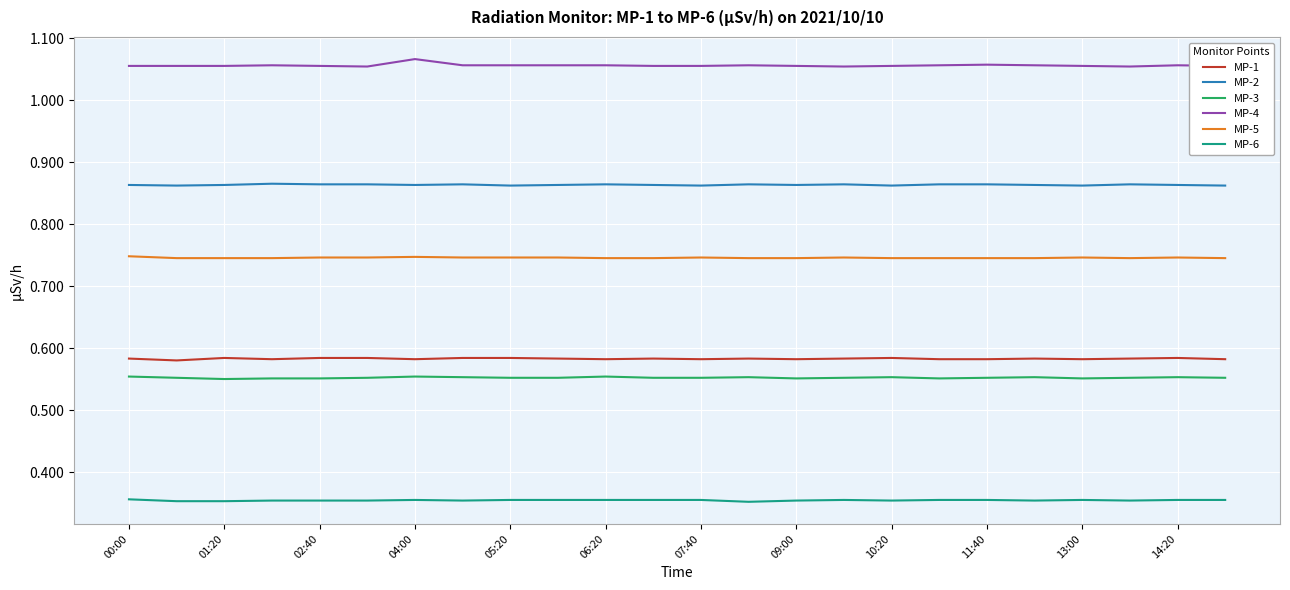

True or false: MP-3 and MP-2 cross at least once.

False